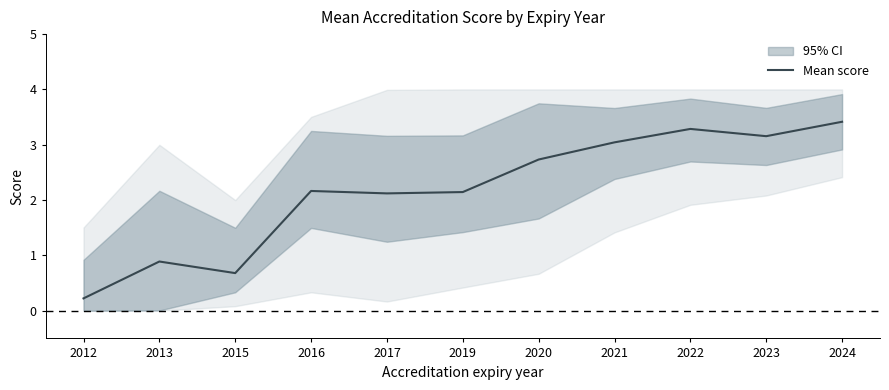

What is the difference between the second highest and minimum values?

3.1